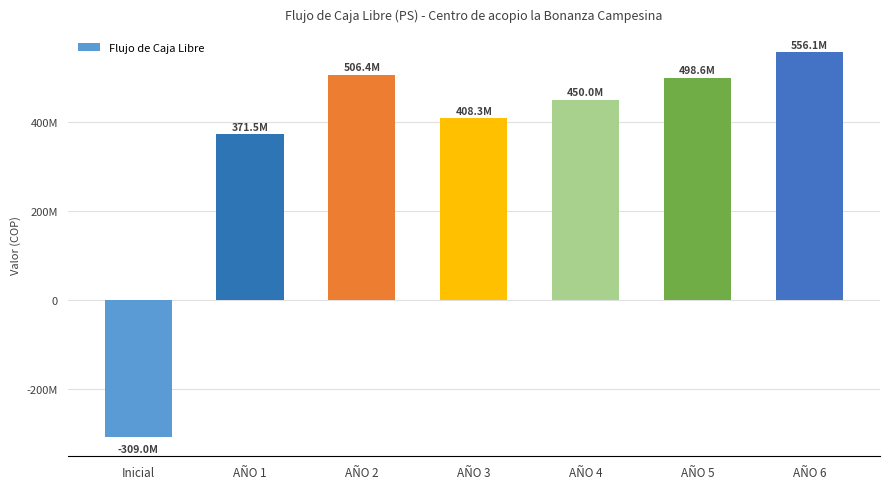

What is the difference between the values at AÑO 6 and Inicial?

865149975.5